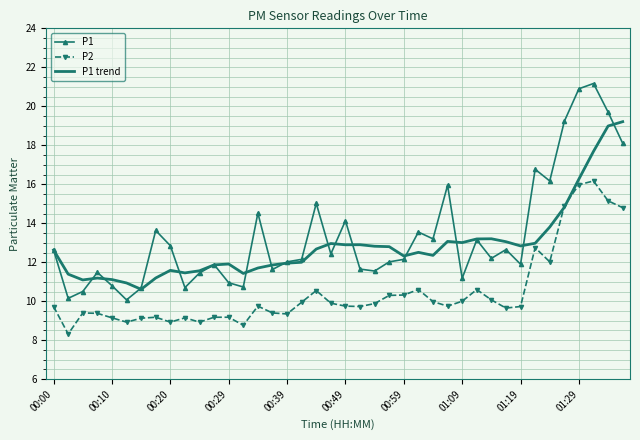

List the series in order of their overall mean, lowest first.

P2, P1 trend, P1